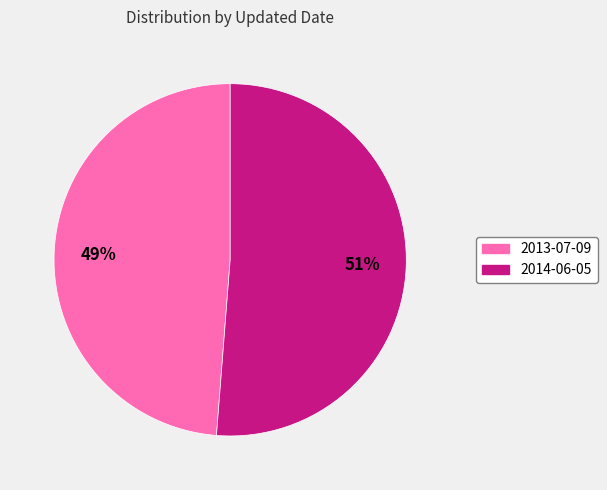

Which has a higher value, 2013-07-09 or 2014-06-05?

2014-06-05